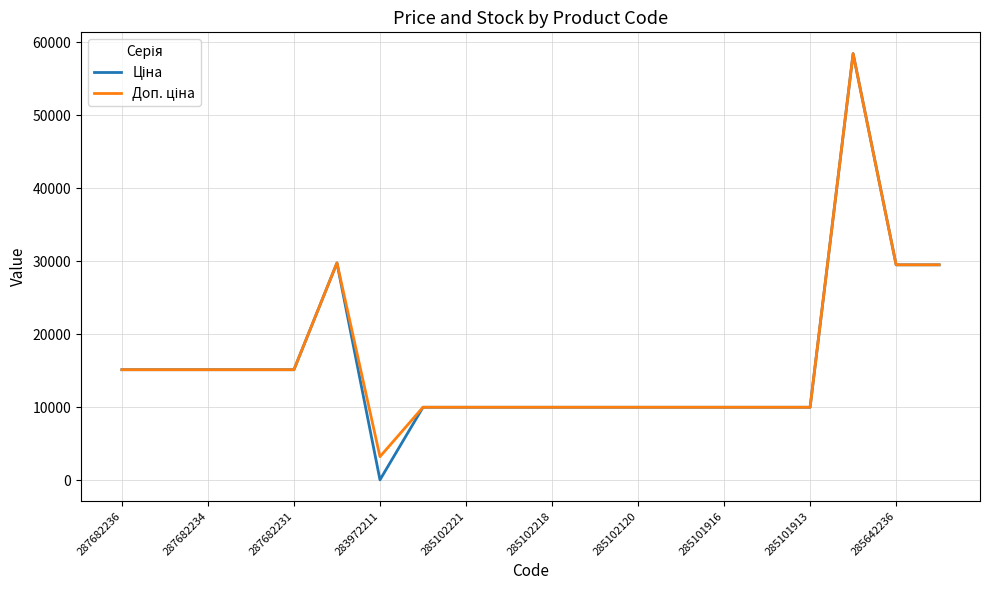

What is the greatest value displayed?

58426.5